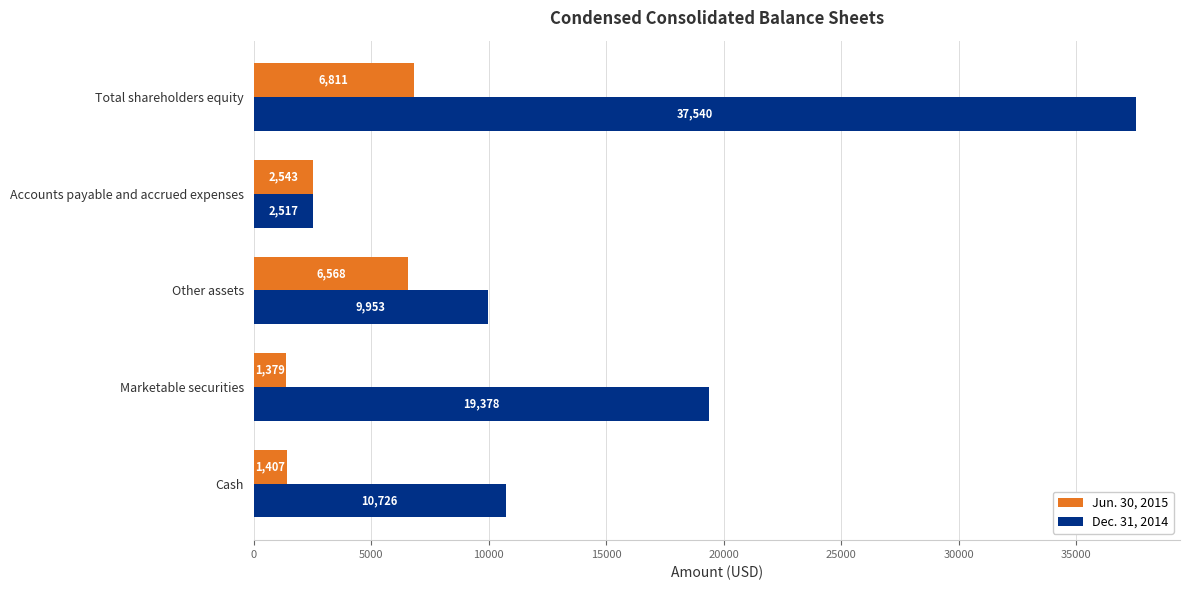

Read the Dec. 31, 2014 value at Marketable securities, to the nearest 10.

19380